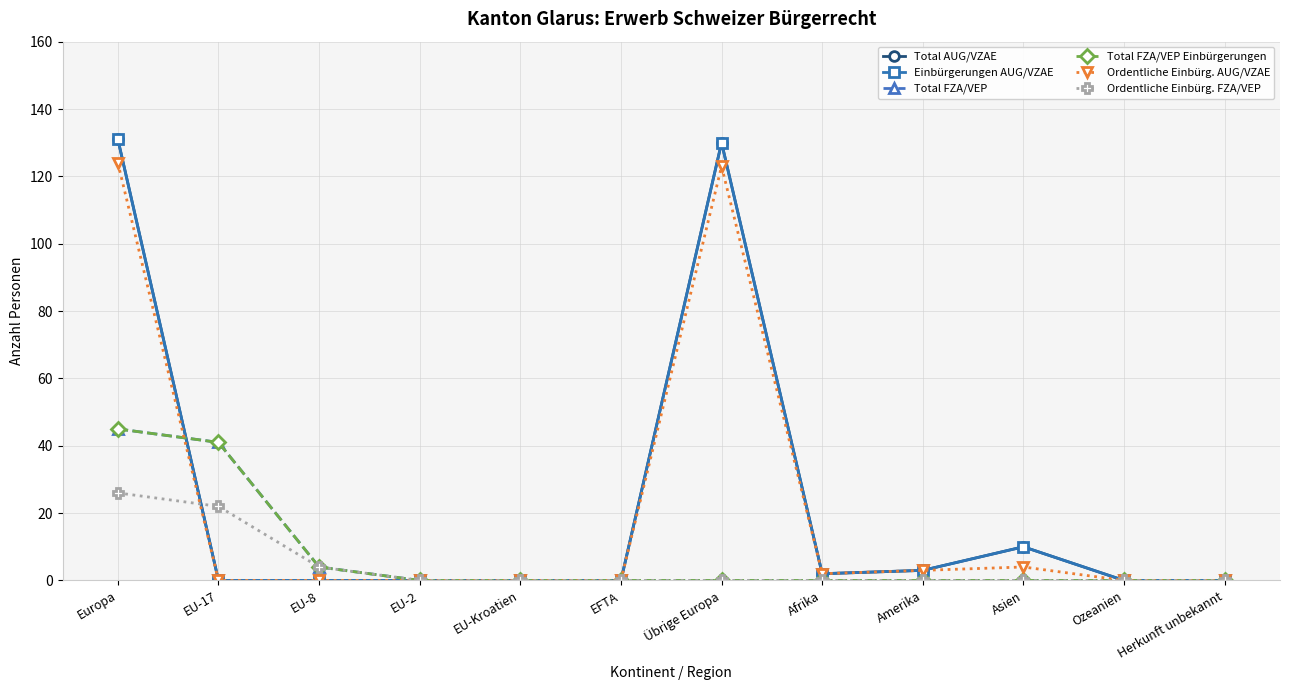

Reading left to right, what are all the values shown in this chart?

Total AUG/VZAE: Europa=131	EU-17=0	EU-8=0	EU-2=0	EU-Kroatien=0	EFTA=0	Übrige Europa=130	Afrika=2	Amerika=3	Asien=10	Ozeanien=0	Herkunft unbekannt=0
Einbürgerungen AUG/VZAE: Europa=131	EU-17=0	EU-8=0	EU-2=0	EU-Kroatien=0	EFTA=0	Übrige Europa=130	Afrika=2	Amerika=3	Asien=10	Ozeanien=0	Herkunft unbekannt=0
Total FZA/VEP: Europa=45	EU-17=41	EU-8=4	EU-2=0	EU-Kroatien=0	EFTA=0	Übrige Europa=0	Afrika=0	Amerika=0	Asien=0	Ozeanien=0	Herkunft unbekannt=0
Total FZA/VEP Einbürgerungen: Europa=45	EU-17=41	EU-8=4	EU-2=0	EU-Kroatien=0	EFTA=0	Übrige Europa=0	Afrika=0	Amerika=0	Asien=0	Ozeanien=0	Herkunft unbekannt=0
Ordentliche Einbürg. AUG/VZAE: Europa=124	EU-17=0	EU-8=0	EU-2=0	EU-Kroatien=0	EFTA=0	Übrige Europa=123	Afrika=2	Amerika=3	Asien=4	Ozeanien=0	Herkunft unbekannt=0
Ordentliche Einbürg. FZA/VEP: Europa=26	EU-17=22	EU-8=4	EU-2=0	EU-Kroatien=0	EFTA=0	Übrige Europa=0	Afrika=0	Amerika=0	Asien=0	Ozeanien=0	Herkunft unbekannt=0